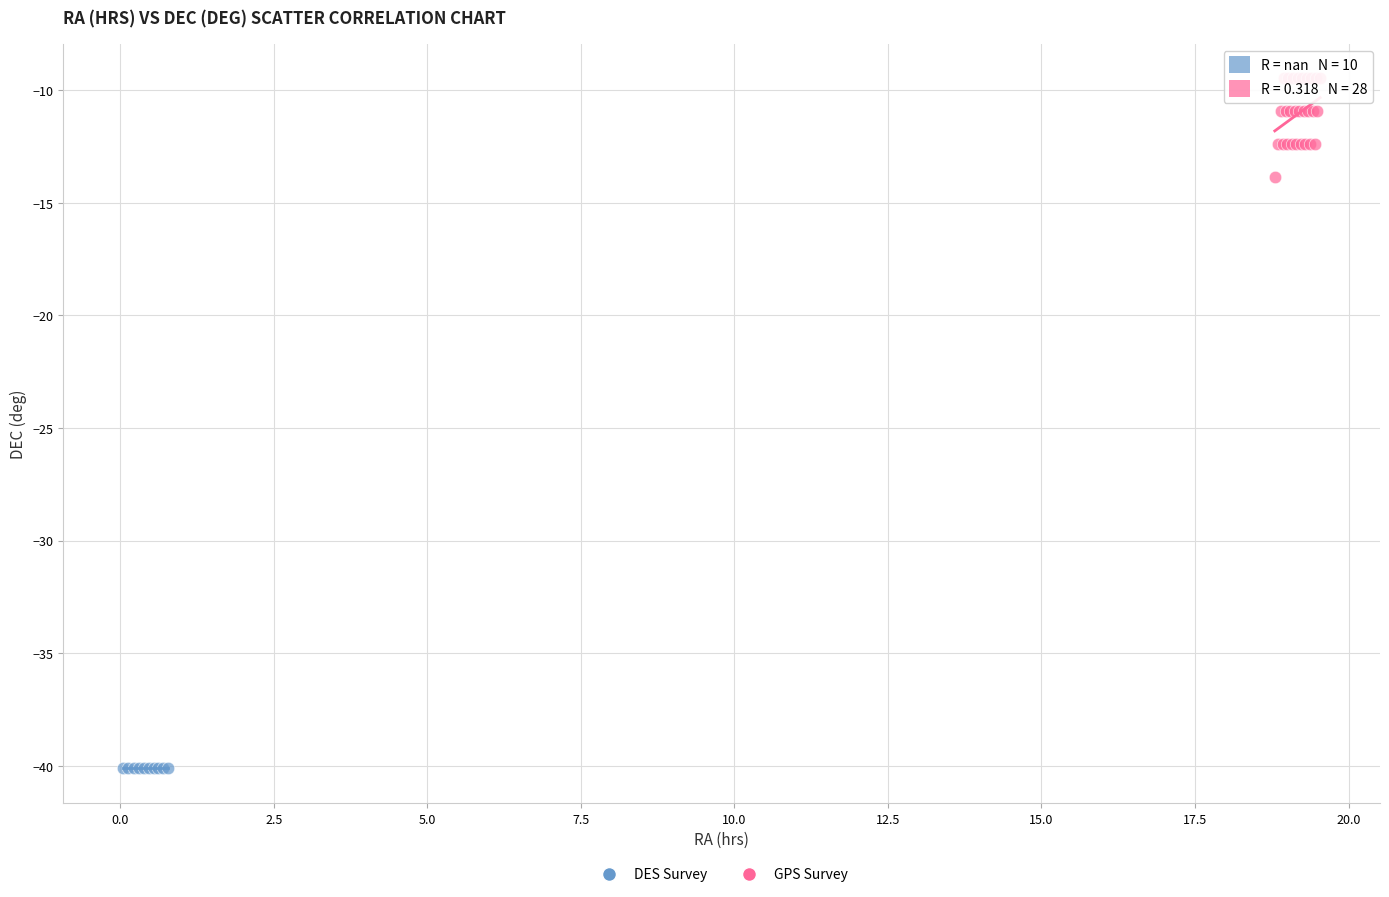

Which series contains the highest Y value?

GPS Survey